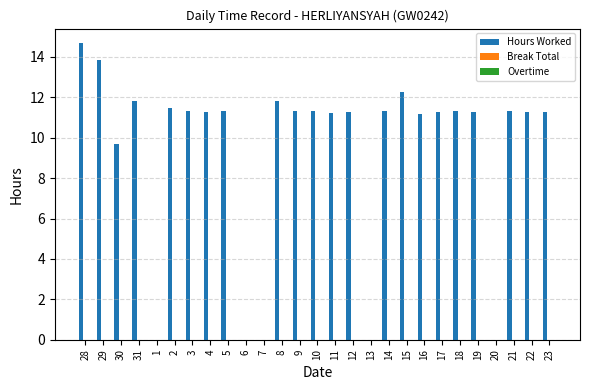

What is the greatest value displayed?

14.7